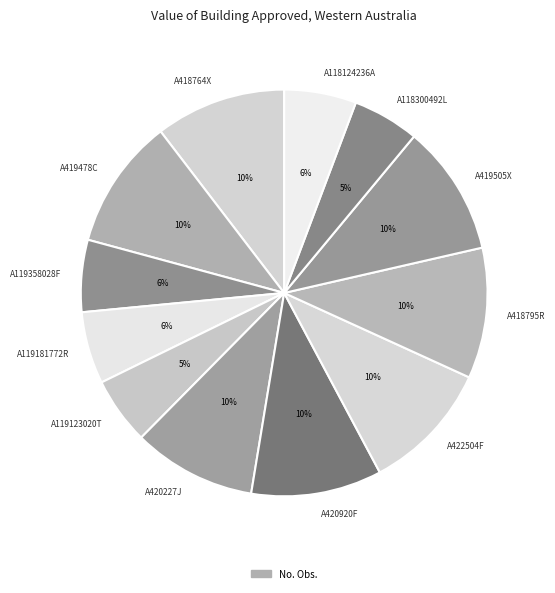

Does any single category account for the majority?

No